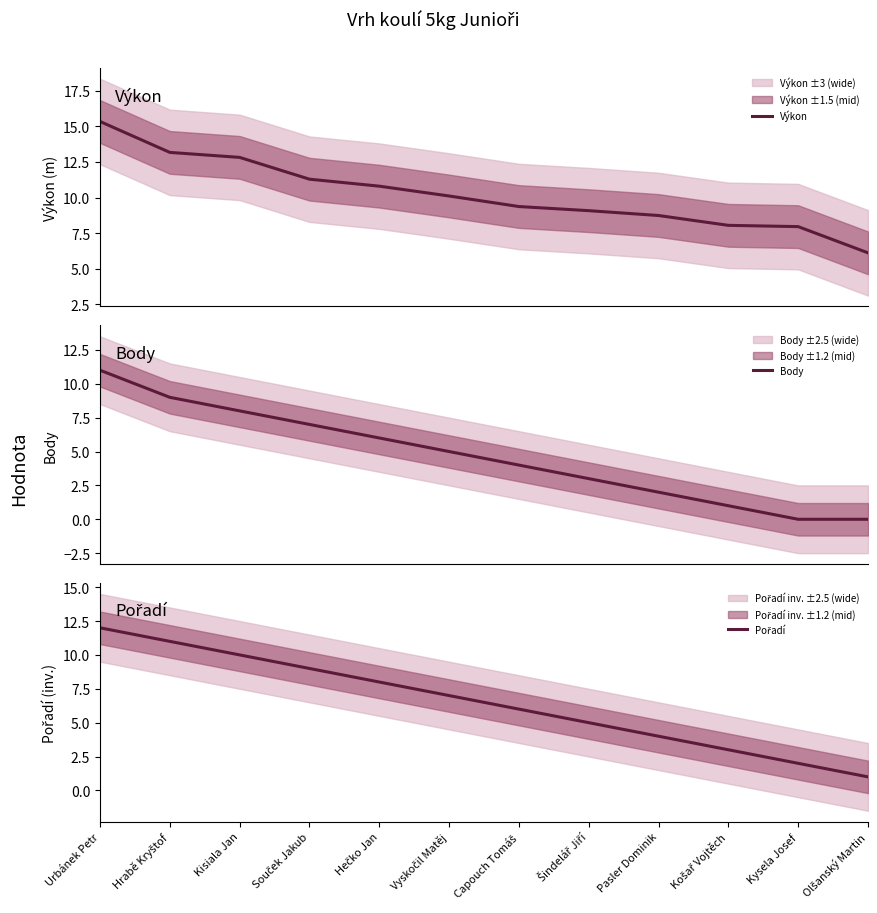

What is the minimum value for Výkon?

6.1